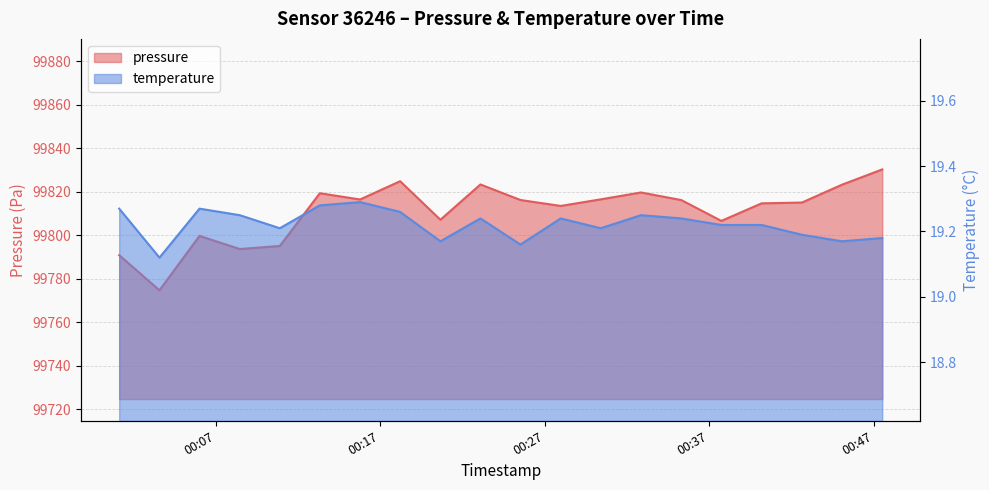

At which label does temperature reach its minimum?

2023-08-17T00:03:34